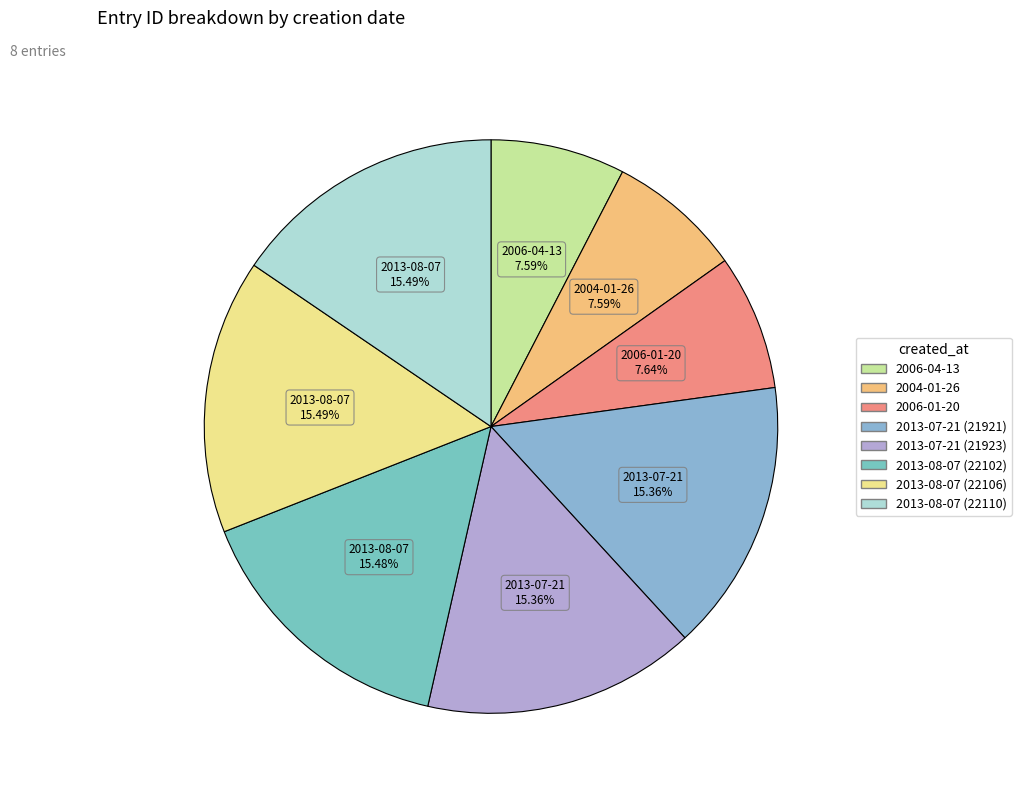

Do 2004-01-26 and 2013-08-07 (22102) together represent more than half of the pie?

No